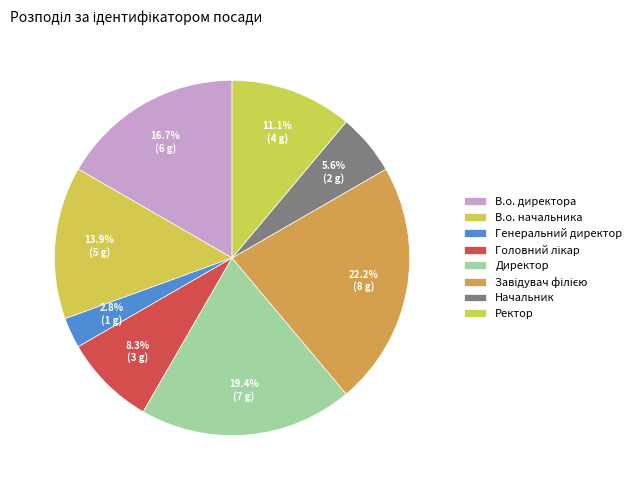

To the nearest percent, what portion does Директор represent?

19%